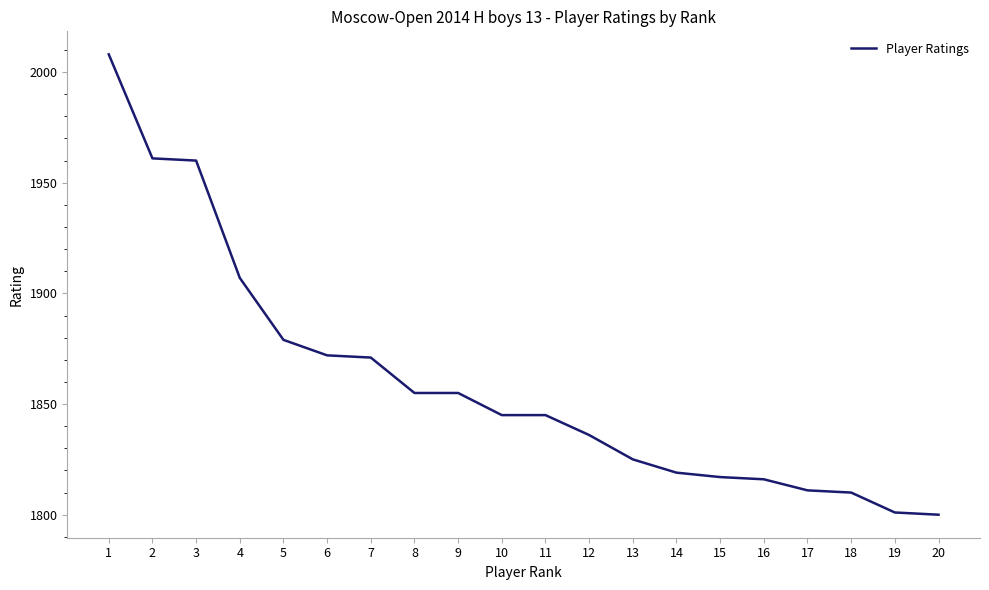

What is the maximum value shown in the chart?

2008